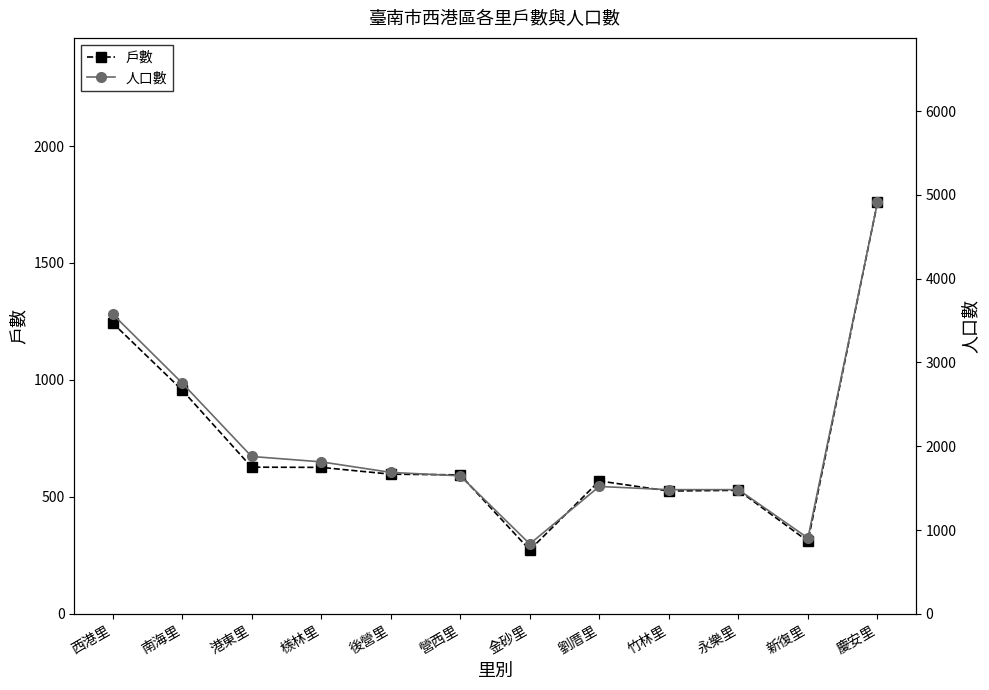

How many data points does each series have?

12